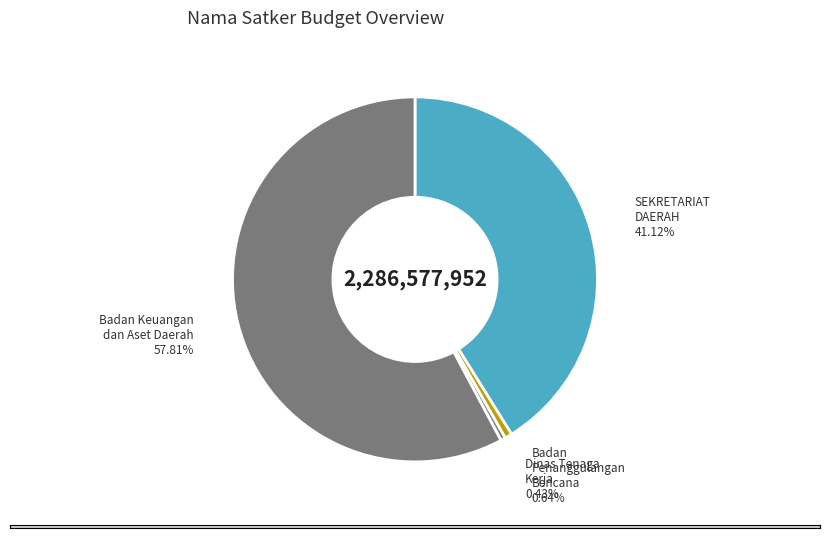

Which slice represents more than half of the pie?

Badan Keuangan dan Aset Daerah